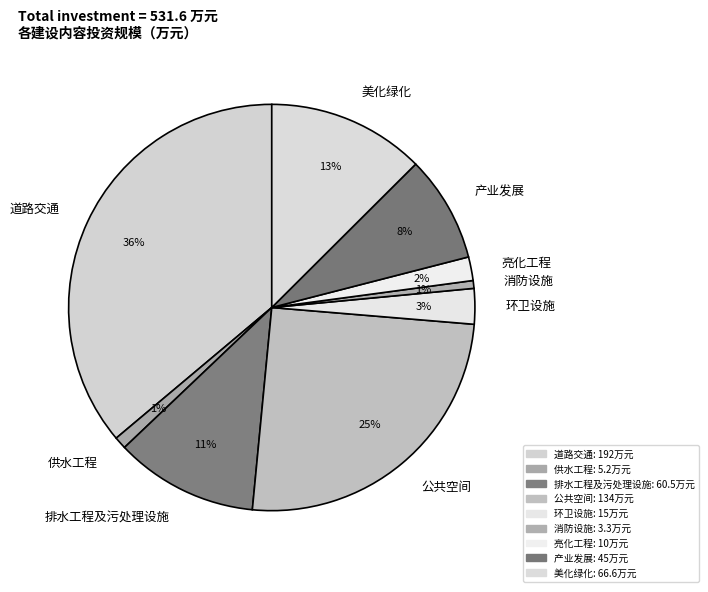

To the nearest percent, what percentage of the pie is 供水工程?

1%